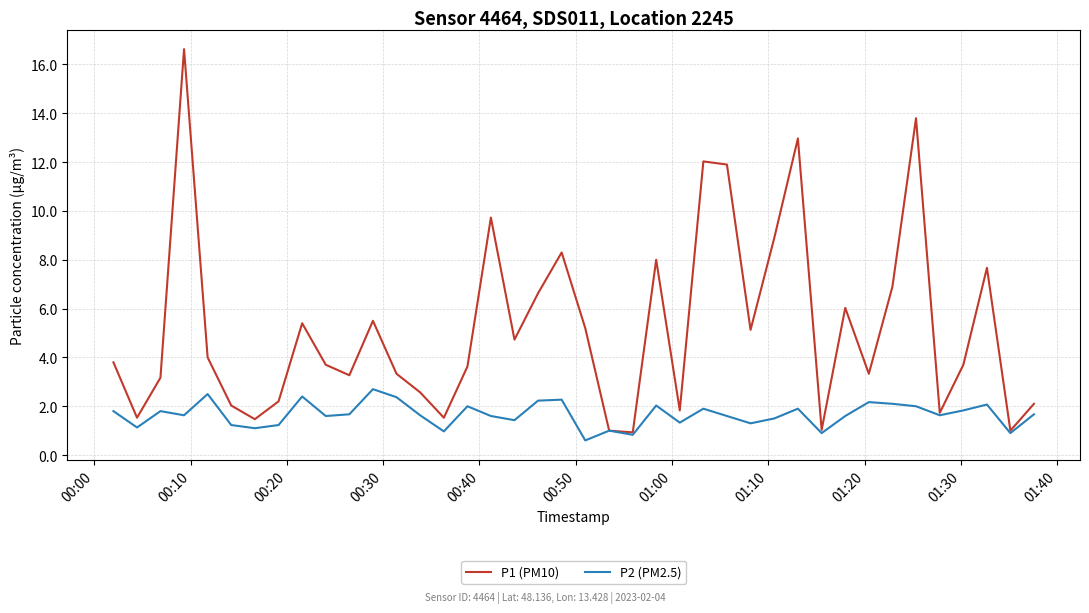

Which series has the largest total across all categories?

P1 (PM10)